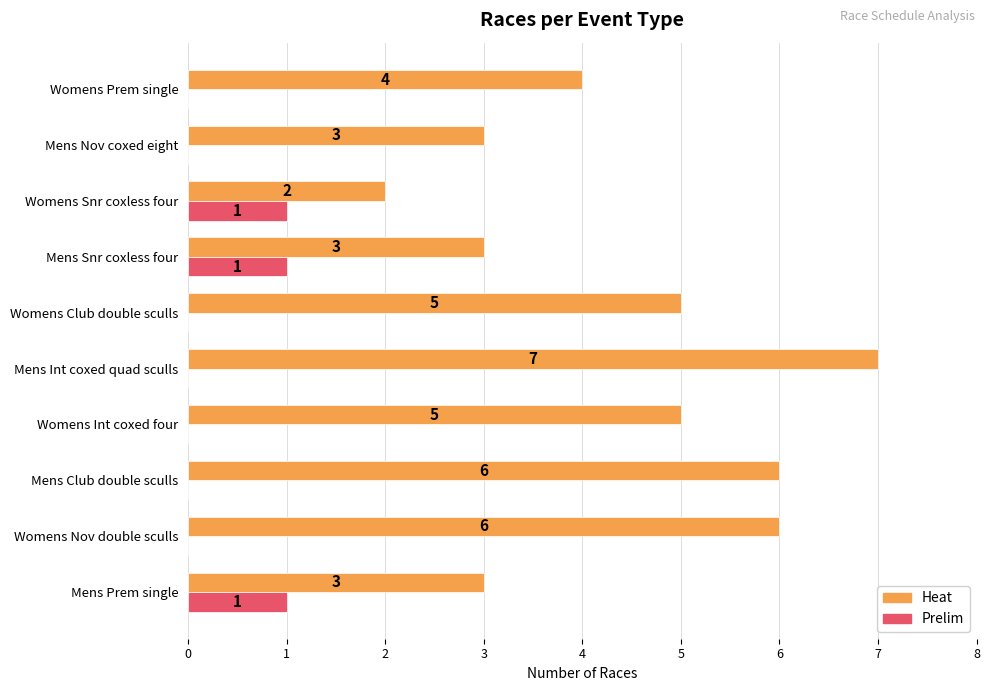

What is the total value across all series at Womens Club double sculls?

5